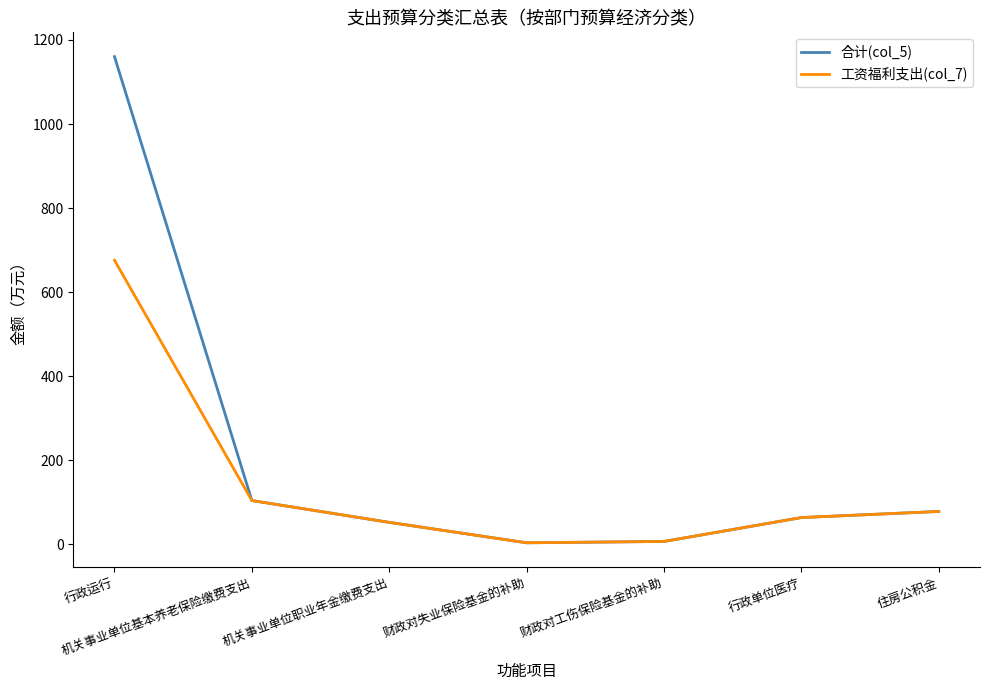

What position from the left is 机关事业单位职业年金缴费支出?

3